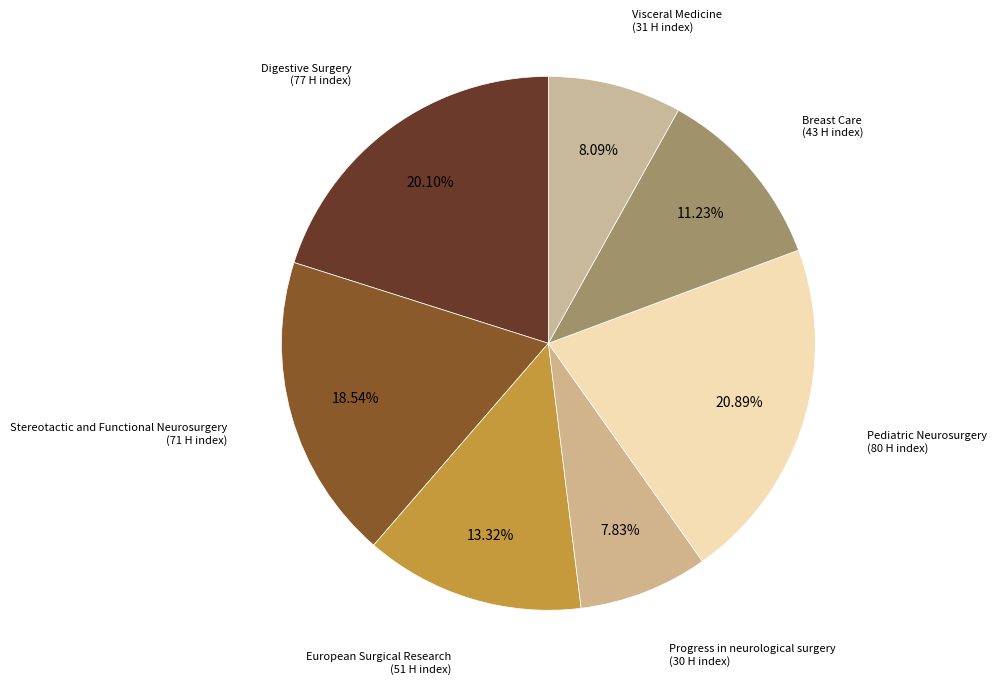

Do Stereotactic and Functional Neurosurgery and Progress in neurological surgery together represent more than half of the pie?

No